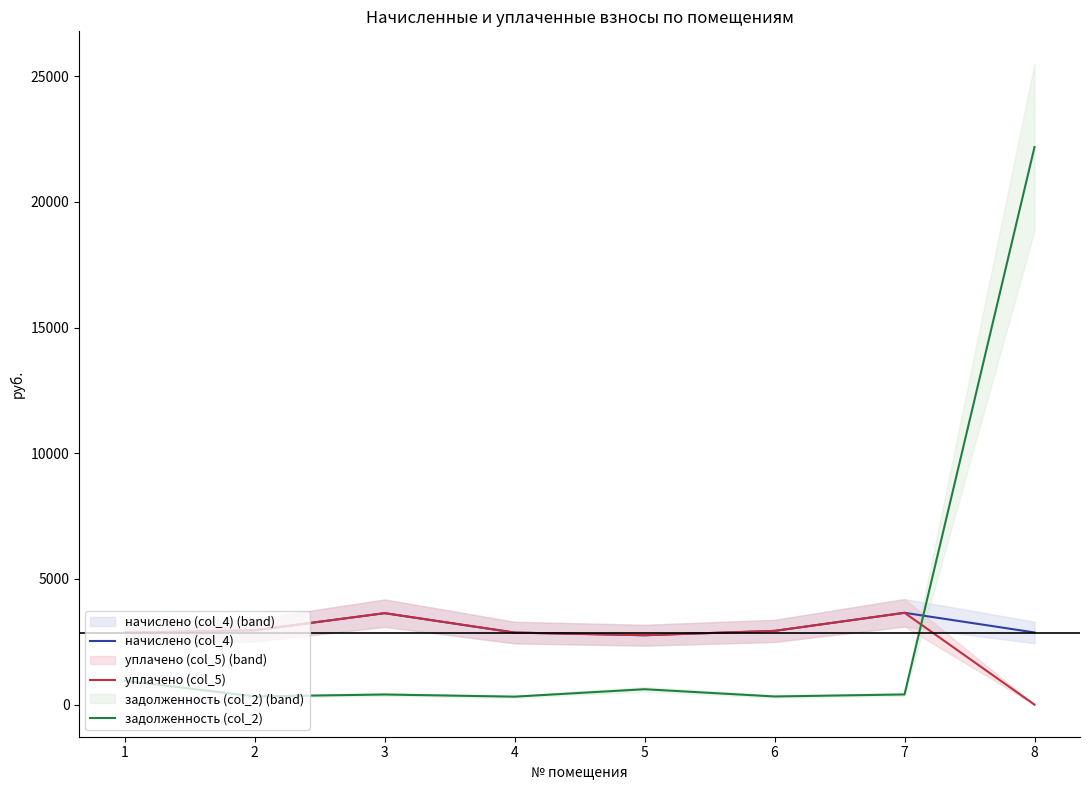

Rank the series by their maximum value, from lowest to highest.

начислено (col_4), уплачено (col_5), задолженность (col_2)